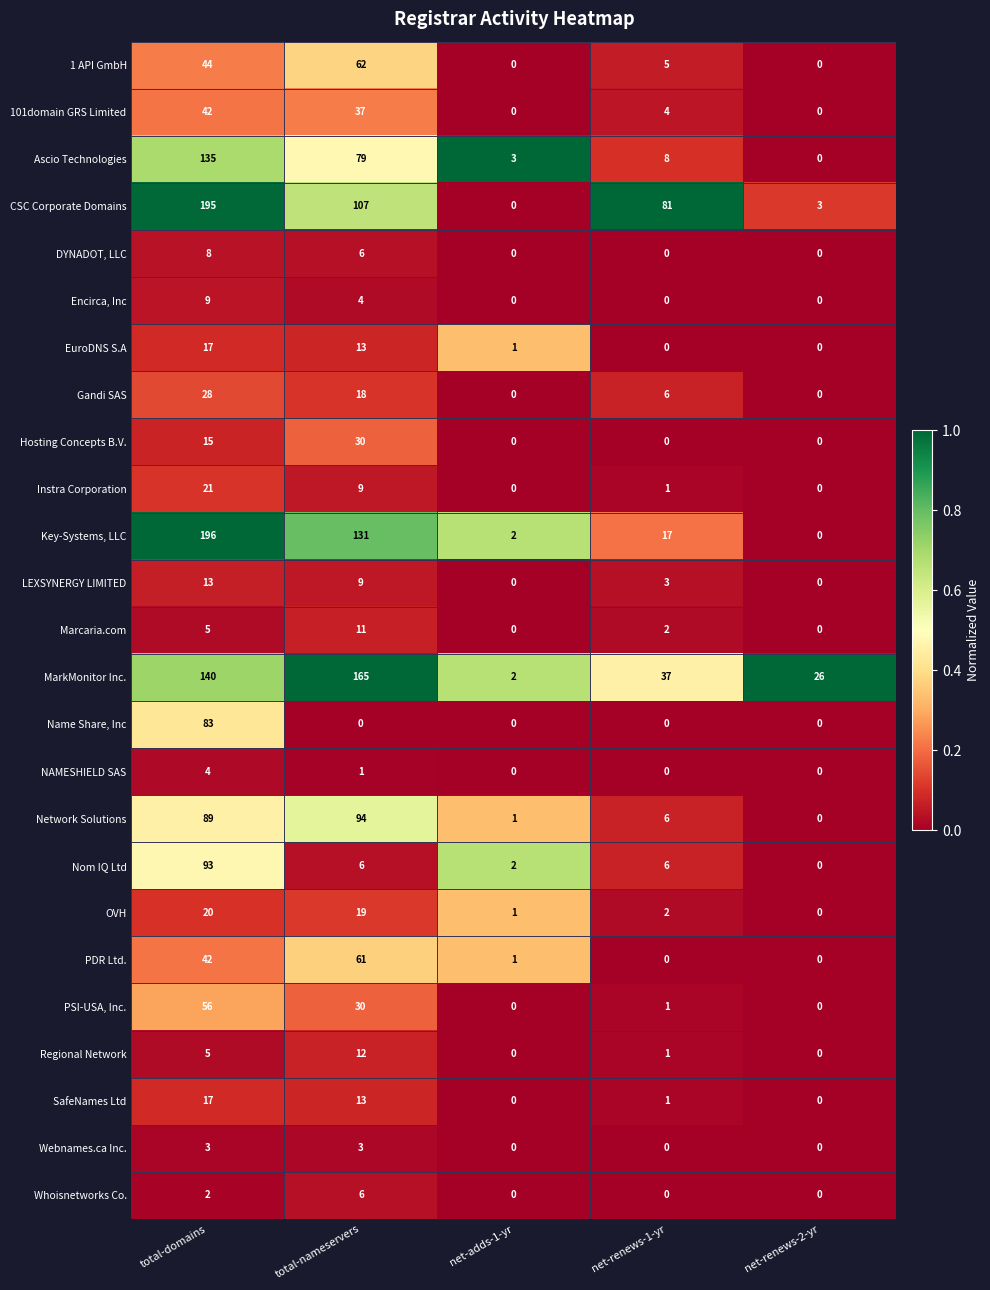

At which label does EuroDNS S.A first exceed 1?

total-domains